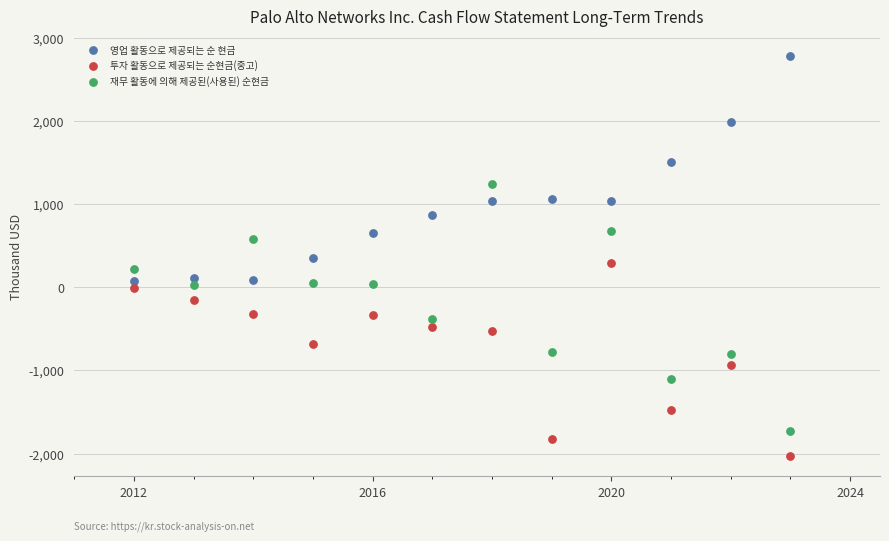

What are all the series names shown in the legend?

영업 활동으로 제공되는 순 현금, 투자 활동으로 제공되는 순현금(중고), 재무 활동에 의해 제공된(사용된) 순현금